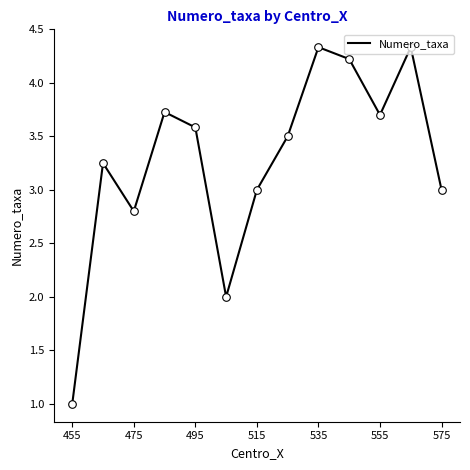

What is the smallest value displayed?

1.0